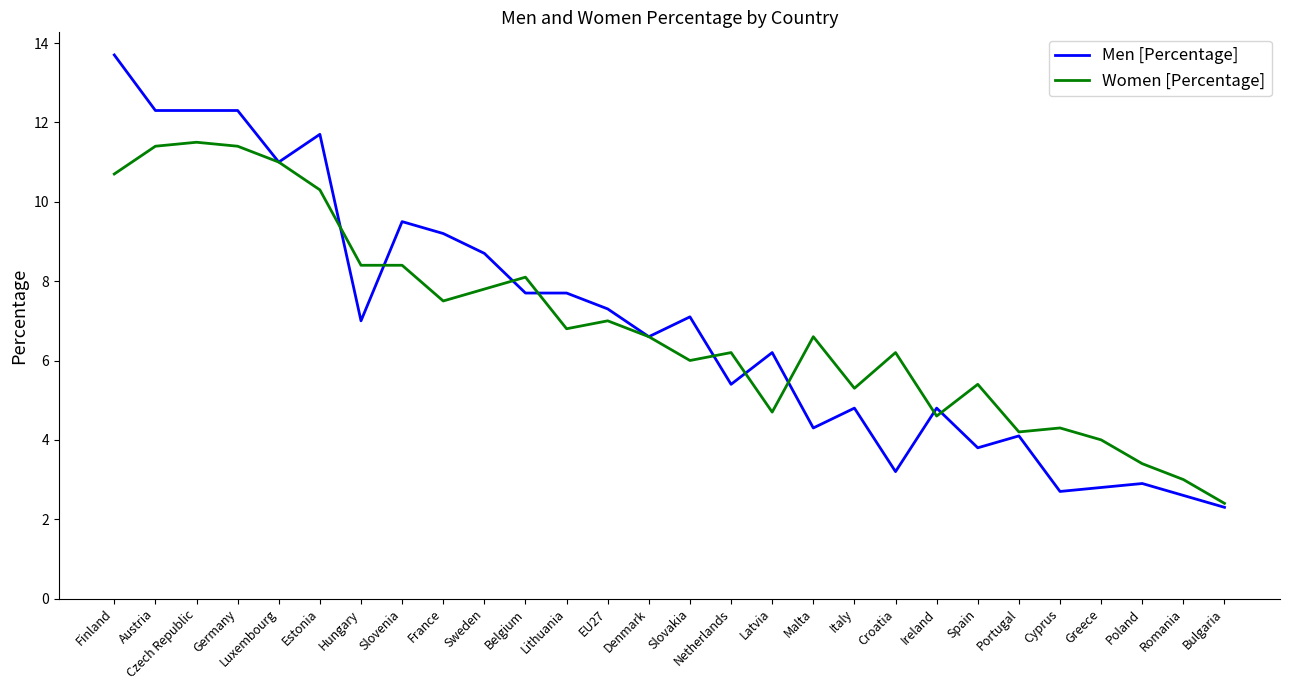

The Men [Percentage] series shows 2.3 at Ireland. True or false?

False